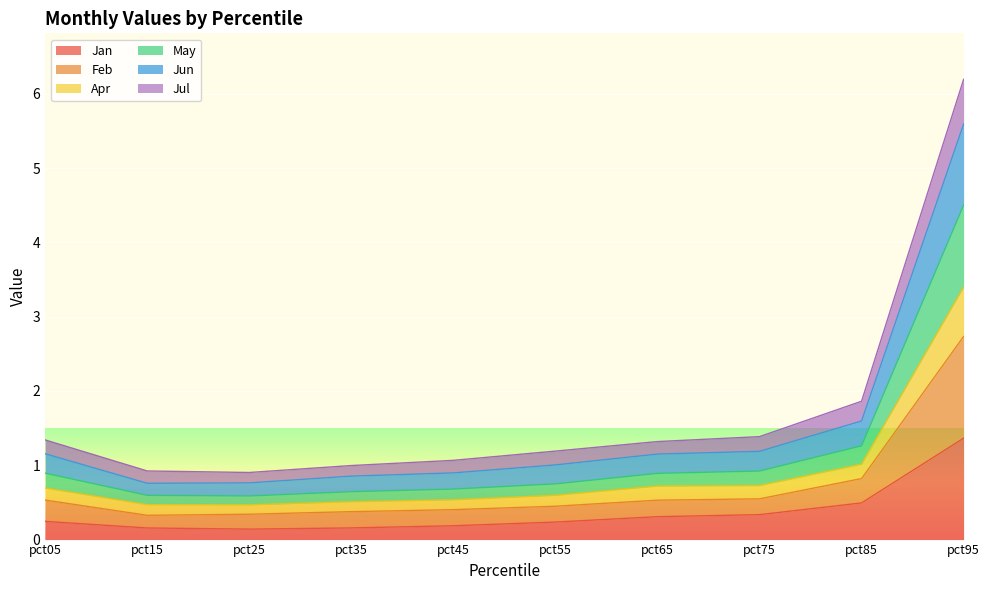

At which label does Jan reach its peak?

pct95